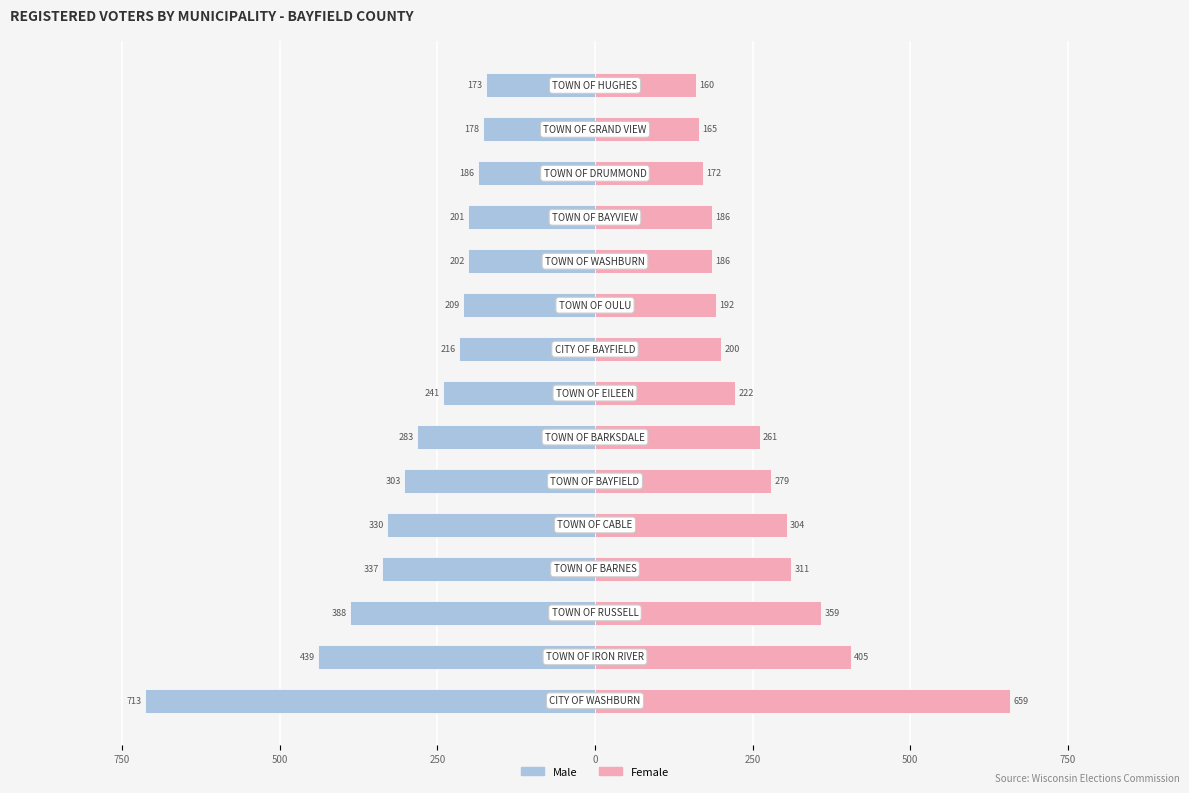

What is the sum of all Male values?

-4399.2